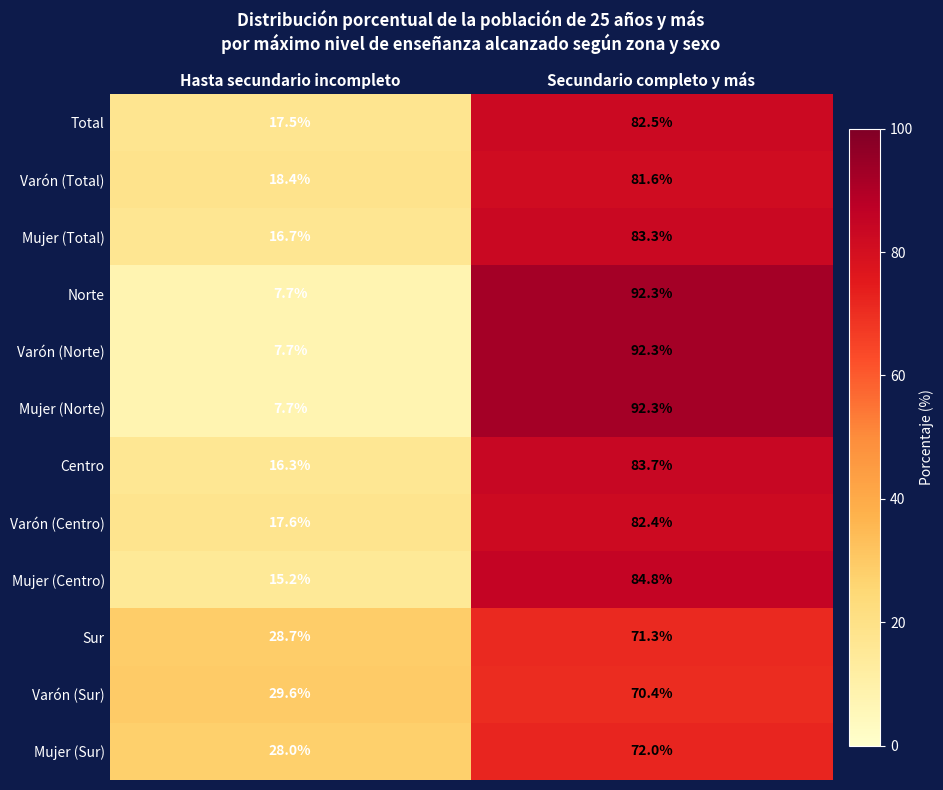

What is the difference between the maximum and minimum values in the Varón (Total) series?

63.2